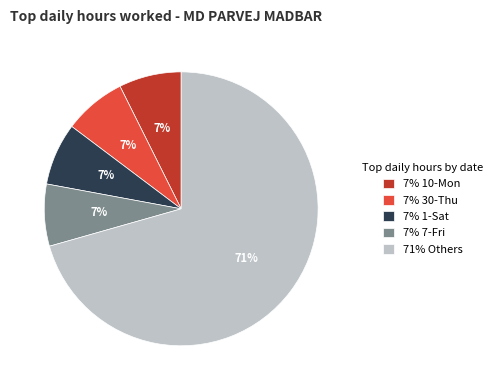

How many segments does this pie chart have?

5